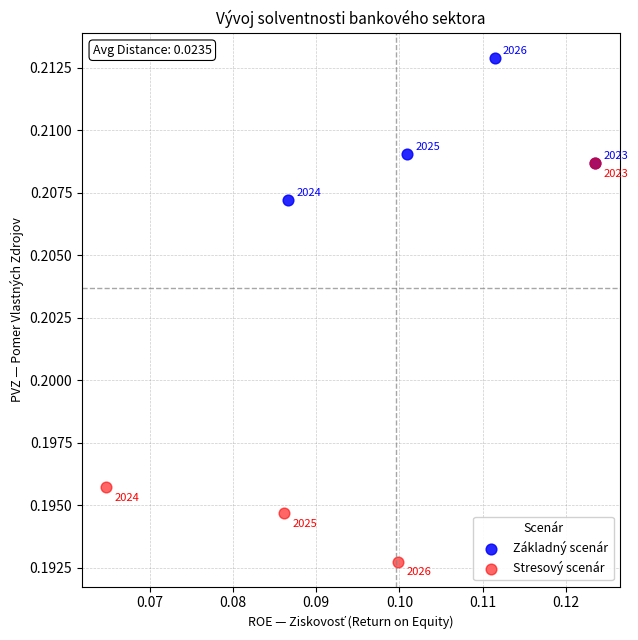

Which series has the largest Y range (max minus min)?

Stresový scenár